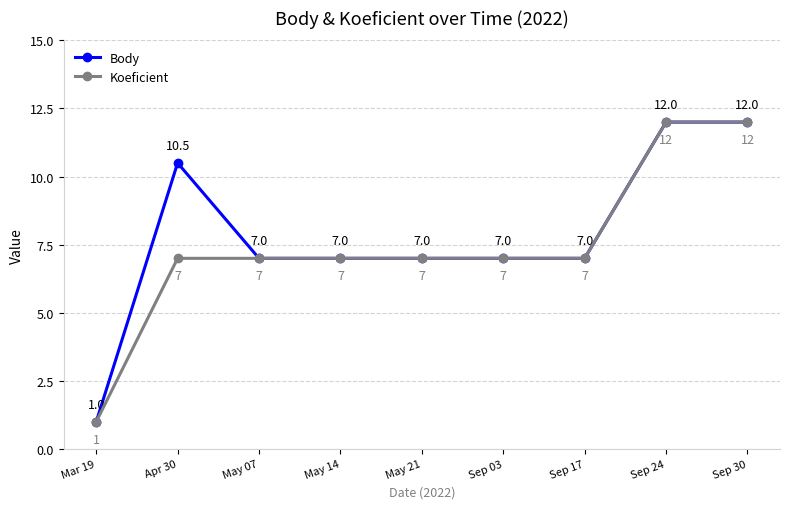

What value does the Koeficient series have at Apr 30?

7.0